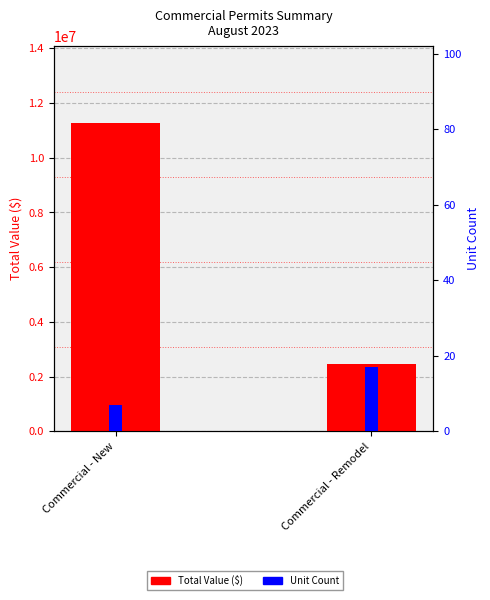

How many bars are there in each group?

2